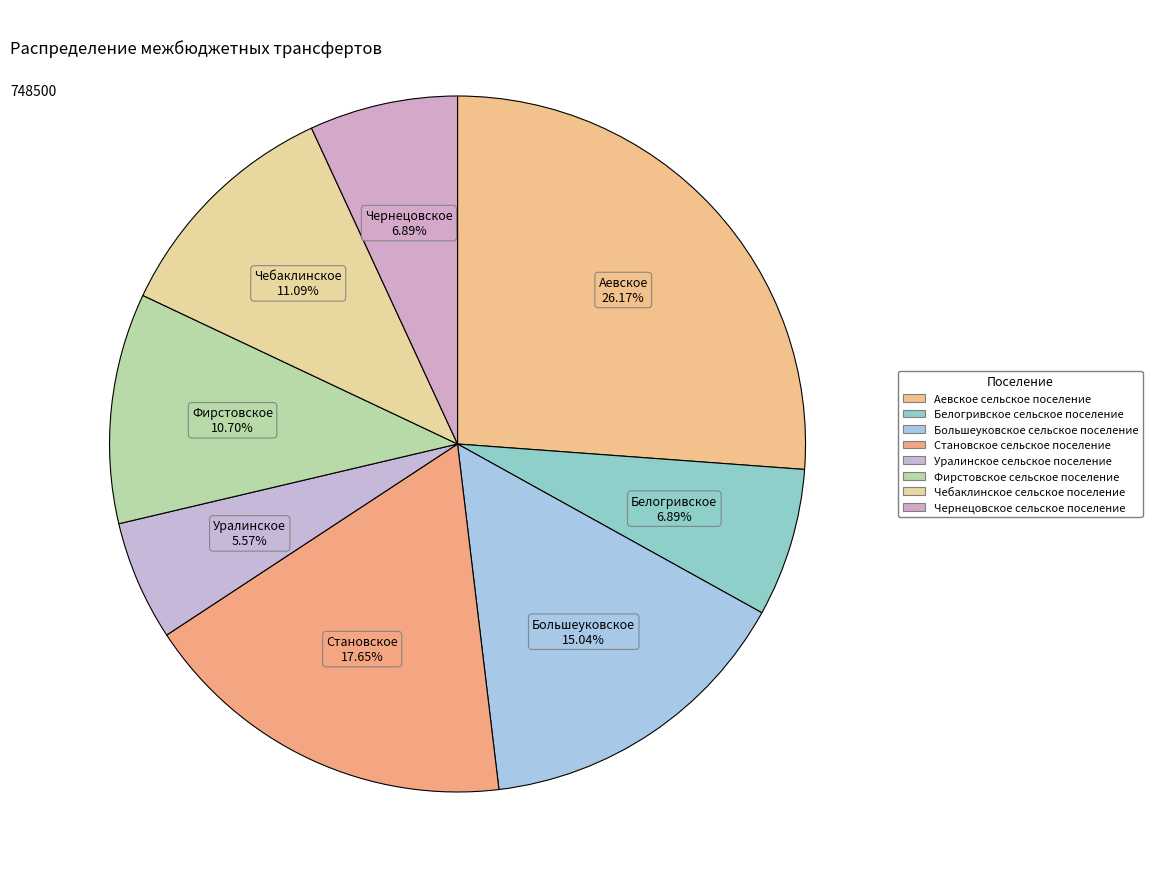

How many segments does this pie chart have?

8